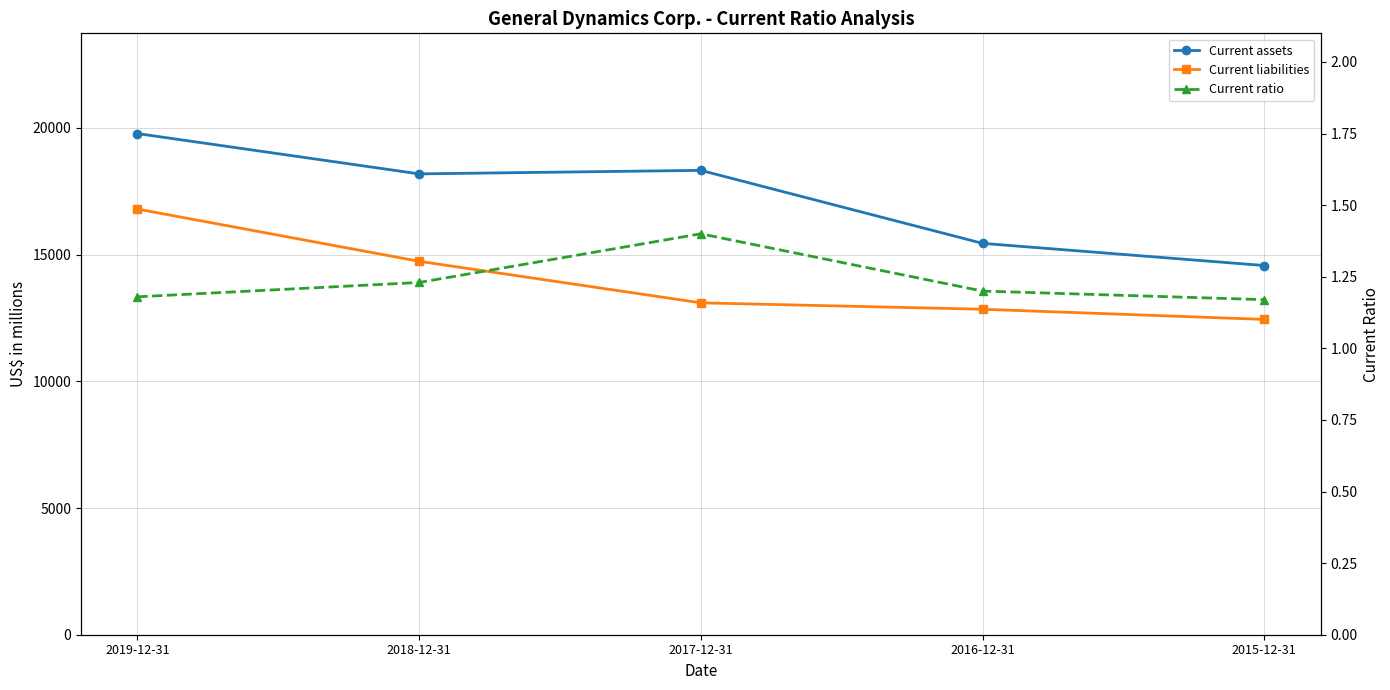

Which series has the largest range (max minus min)?

Current assets